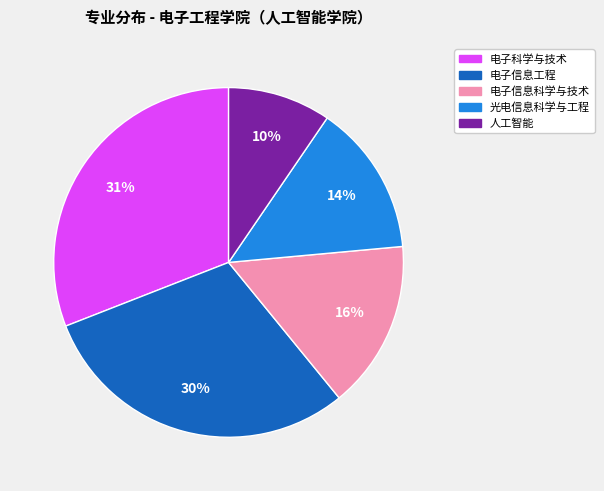

How many segments does this pie chart have?

5